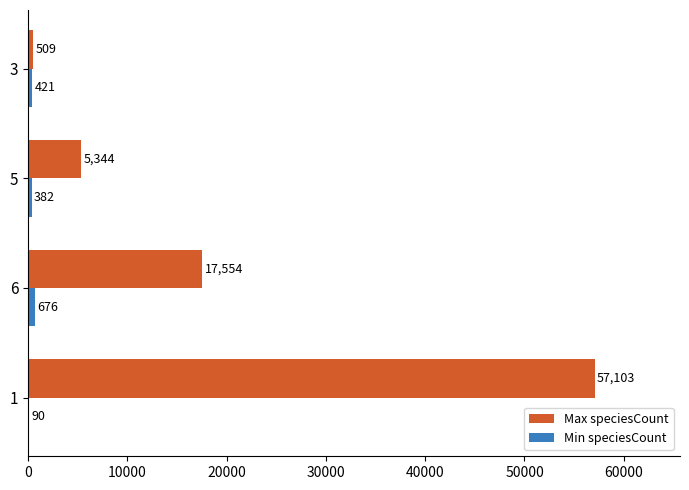

Which series has the largest total across all categories?

Max speciesCount